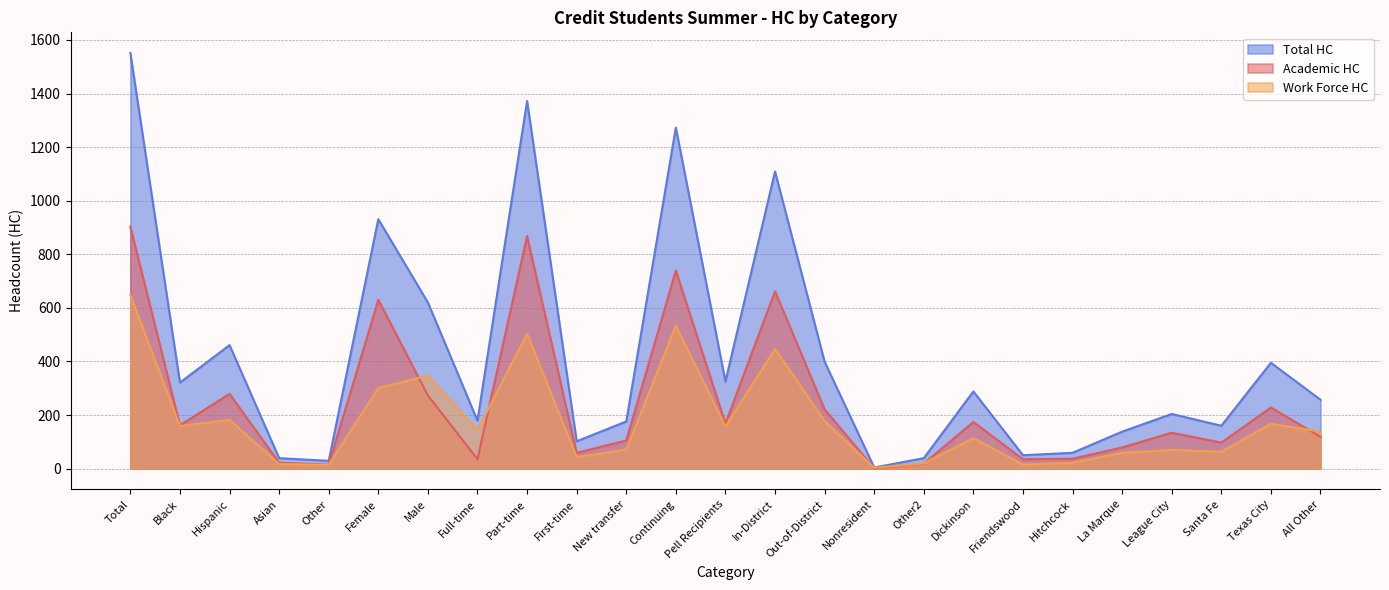

What is the sum of the Academic HC values at Hitchcock and New transfer?

142